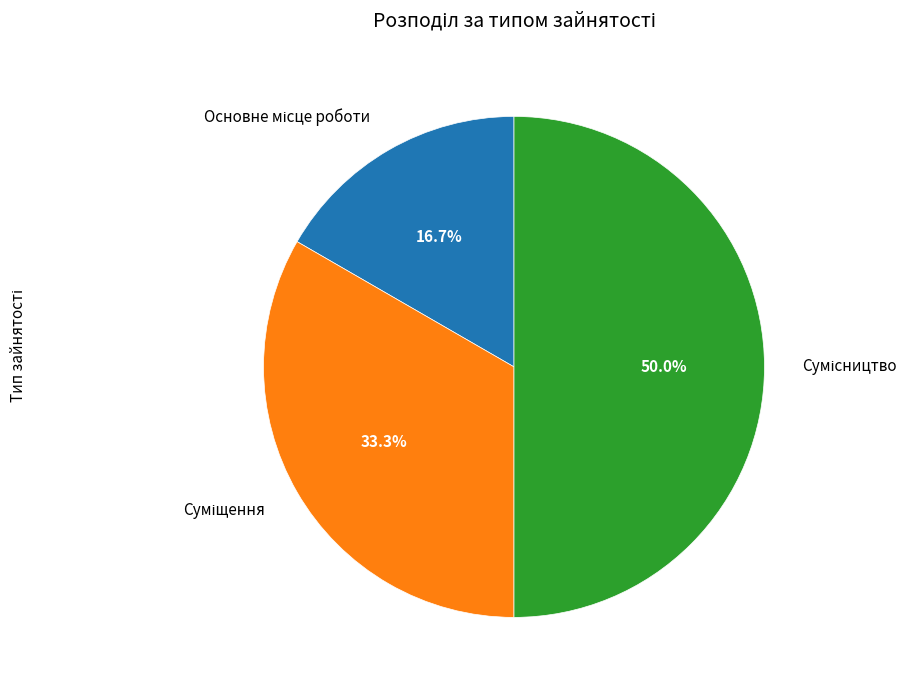

Is there a majority slice in this chart?

No